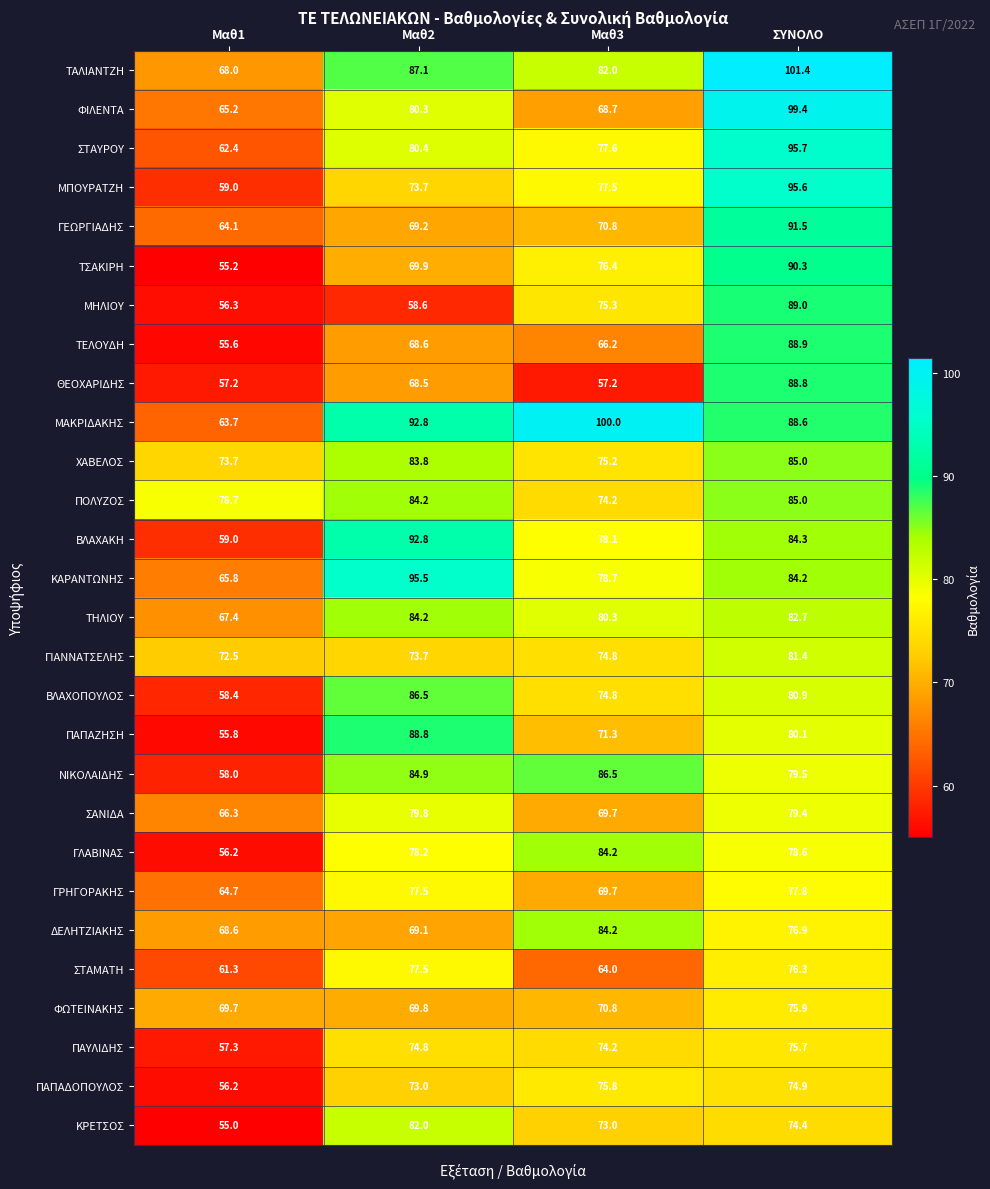

Where does the ΤΕΛΟΥΔΗ series first go above 68?

Μαθ2